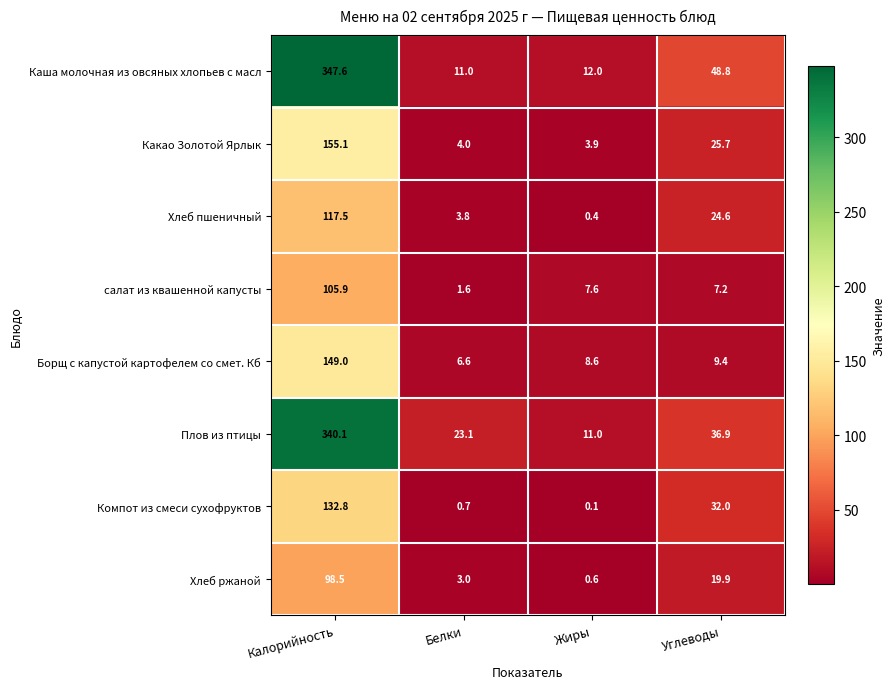

What is the total value across all series at Углеводы?

204.5